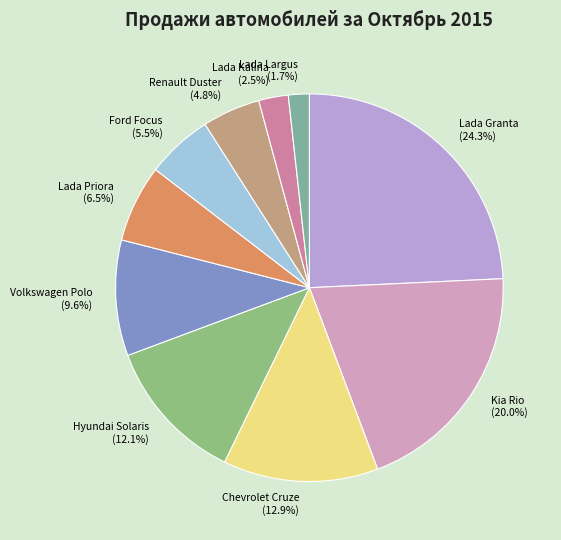

Which category has the smallest portion of the pie?

Lada Largus